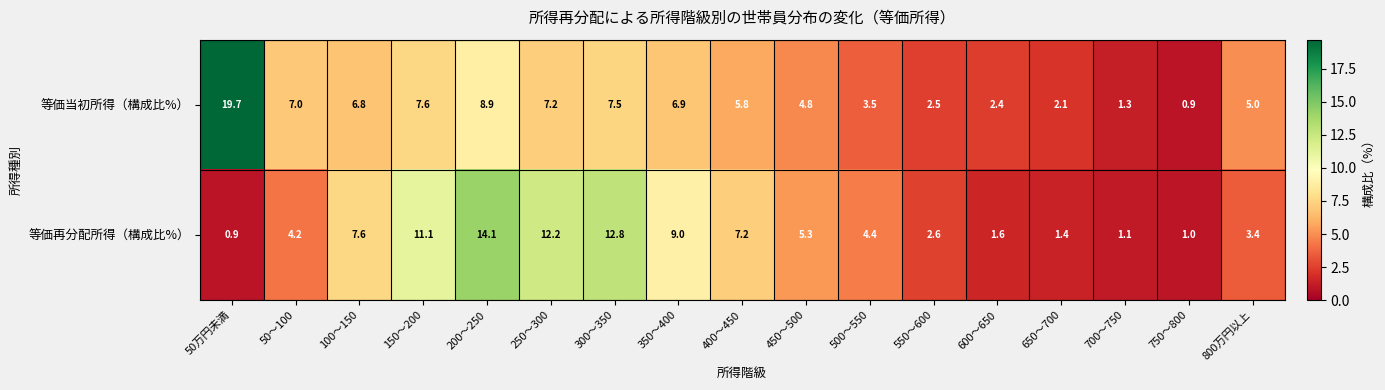

At which category is the sum across all series the highest?

200～250